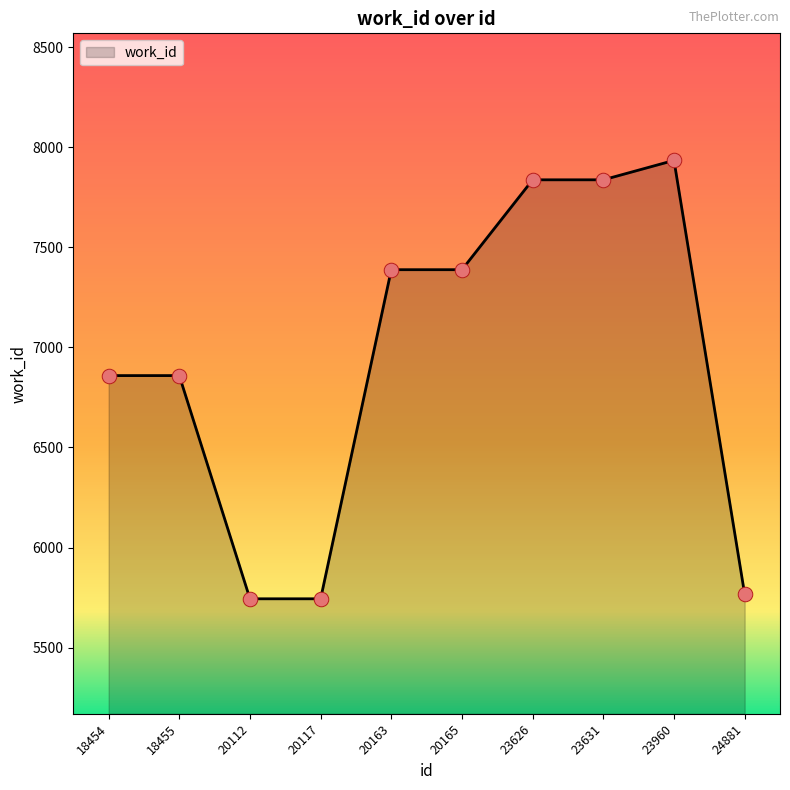

What is the change in value from 23626 to 23960?

+97